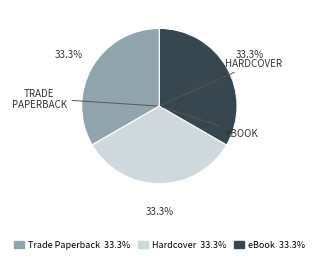

Does any single category account for the majority?

No